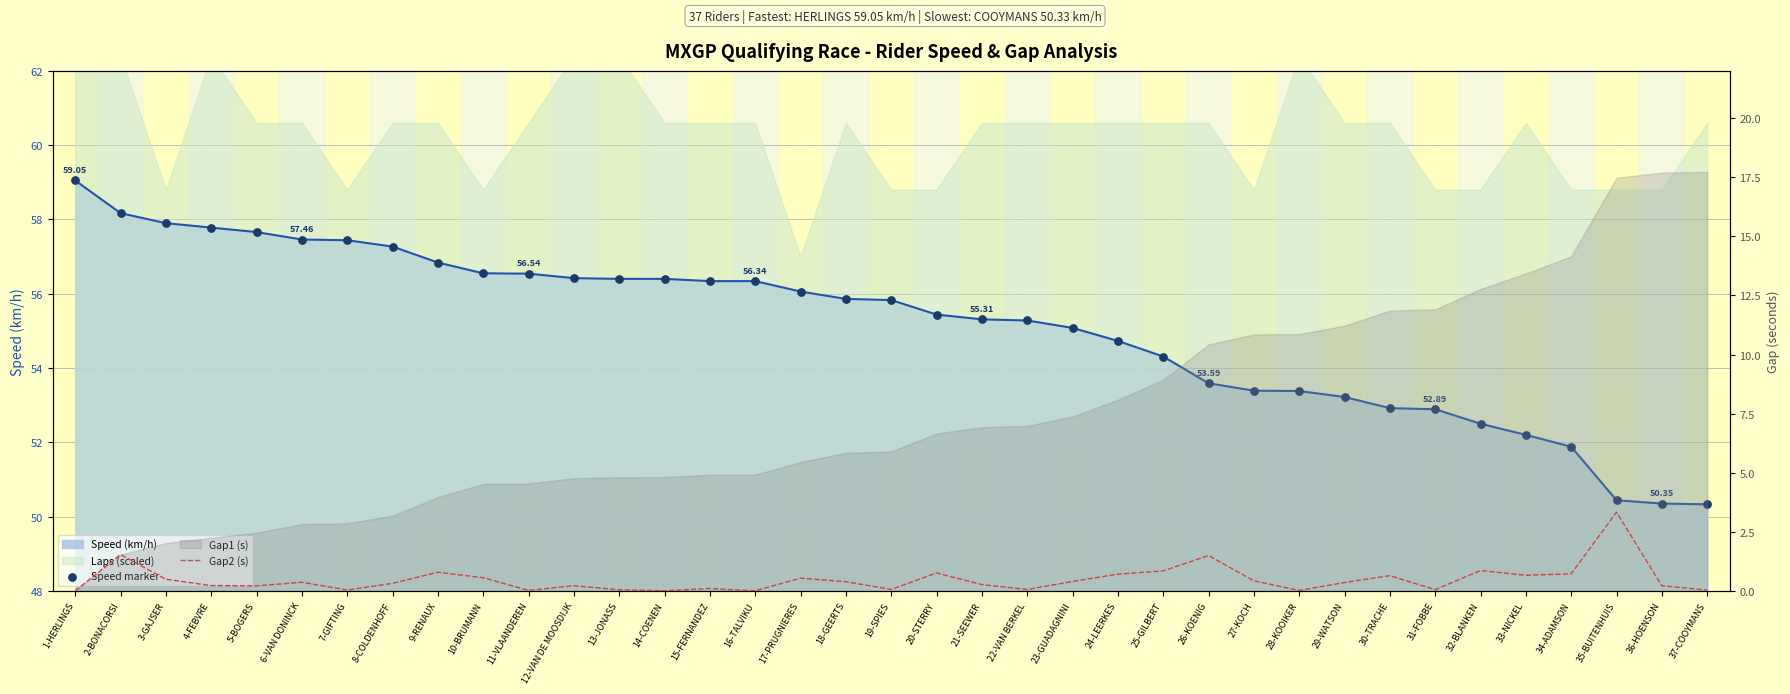

Which series has the largest total across all categories?

Speed marker